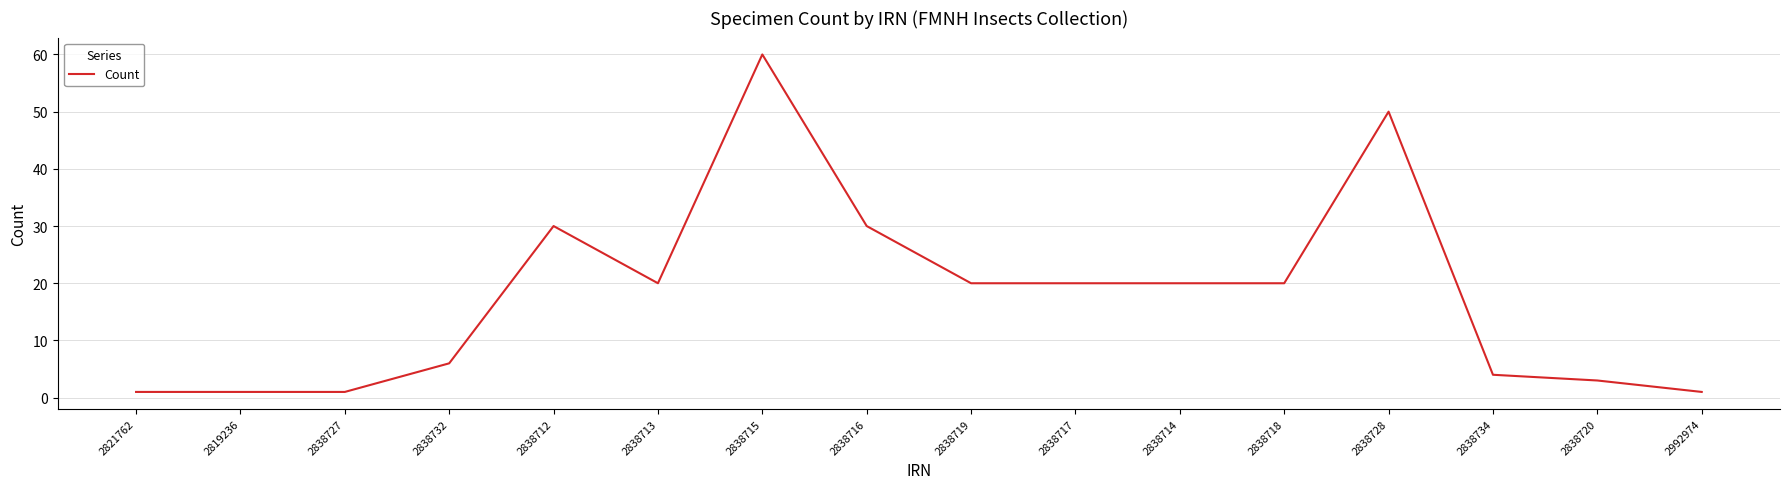

Reading left to right, transcribe all the data shown in this chart.

1	1	1	6	30	20	60	30	20	20	20	20	50	4	3	1